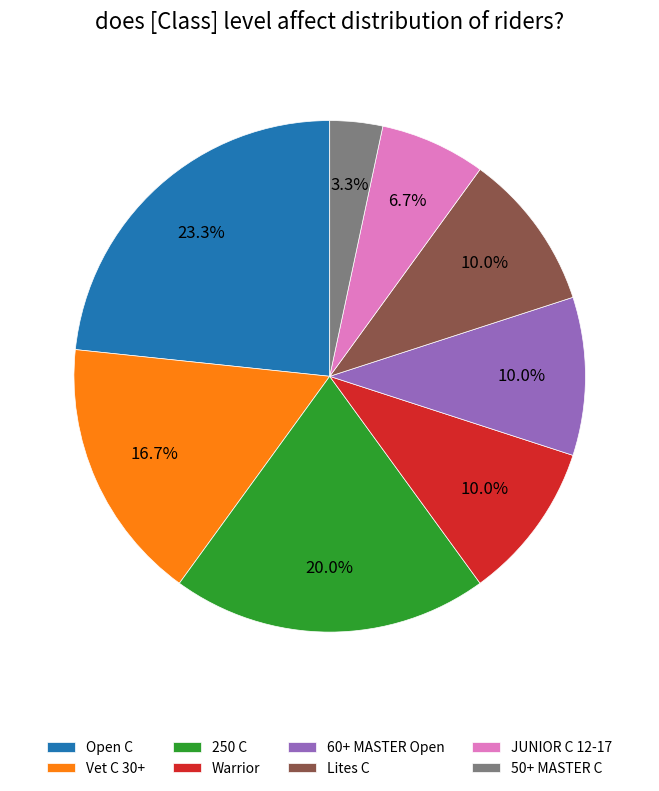

Is Open C the majority of the pie?

No